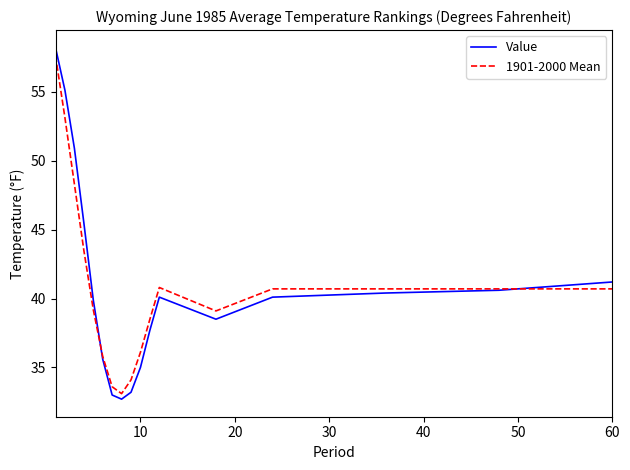

What is the smallest value displayed?

32.7